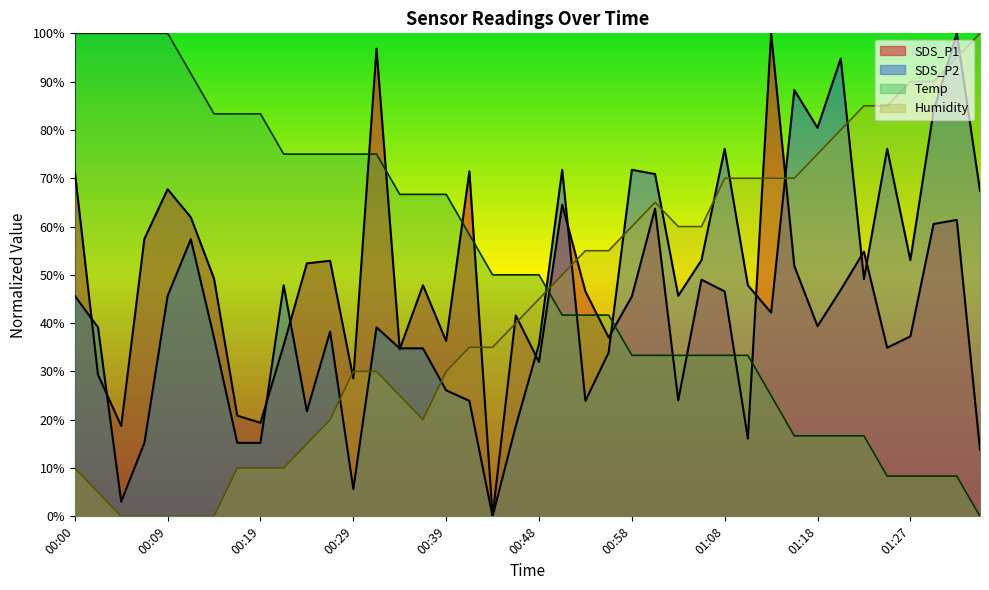

What are all the series names shown in the legend?

SDS_P1, SDS_P2, Temp, Humidity